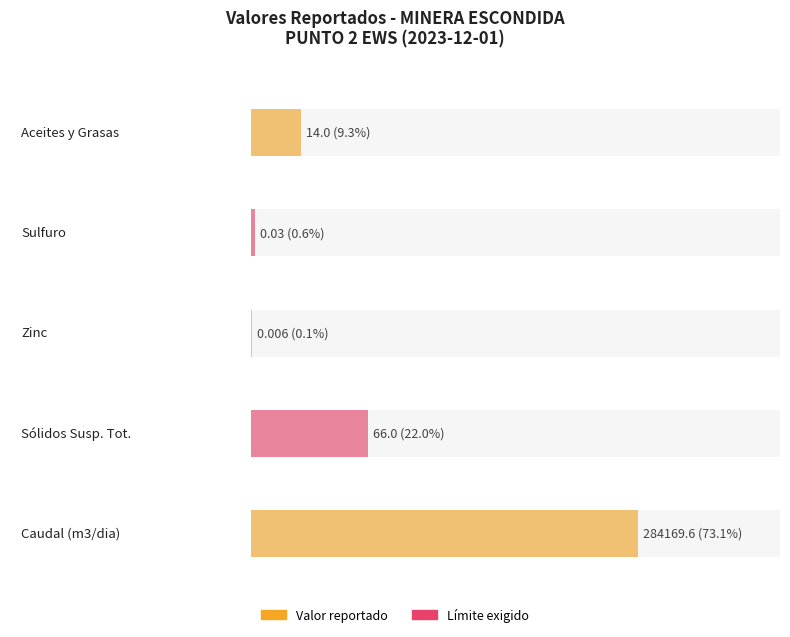

What is the difference between the maximum and minimum values in the Valor reportado series?

284169.6